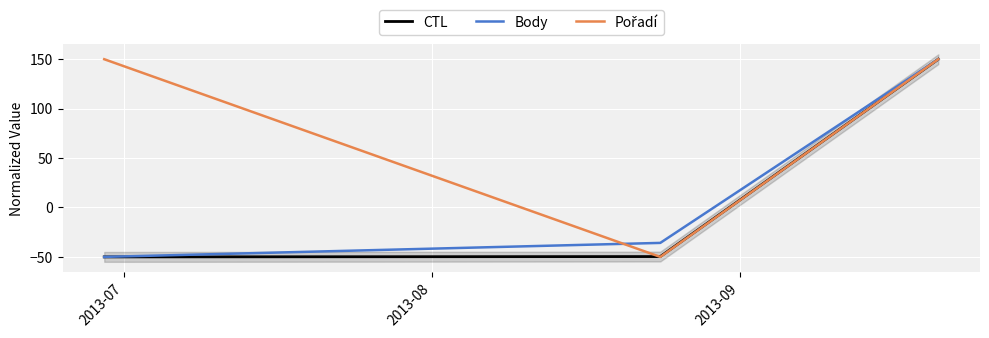

Between 2013-08 and 2013-09, which series saw the biggest shift?

Pořadí